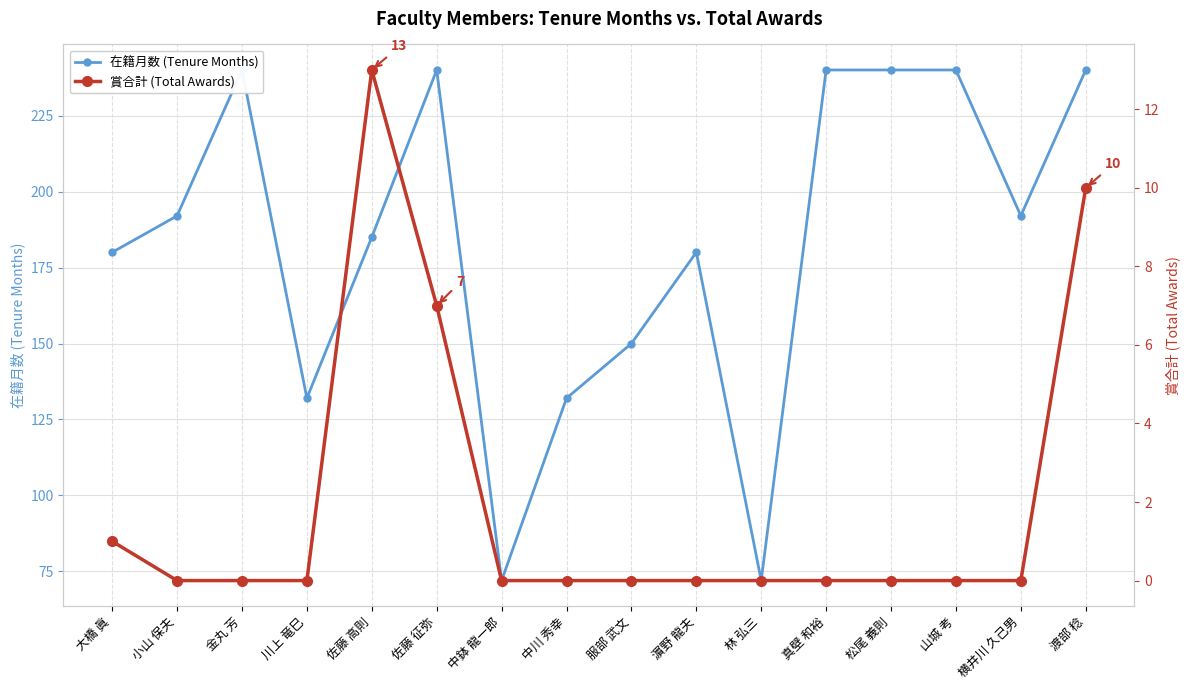

In 在籍月数 (Tenure Months), how many points are higher than both neighbors (excluding endpoints)?

3